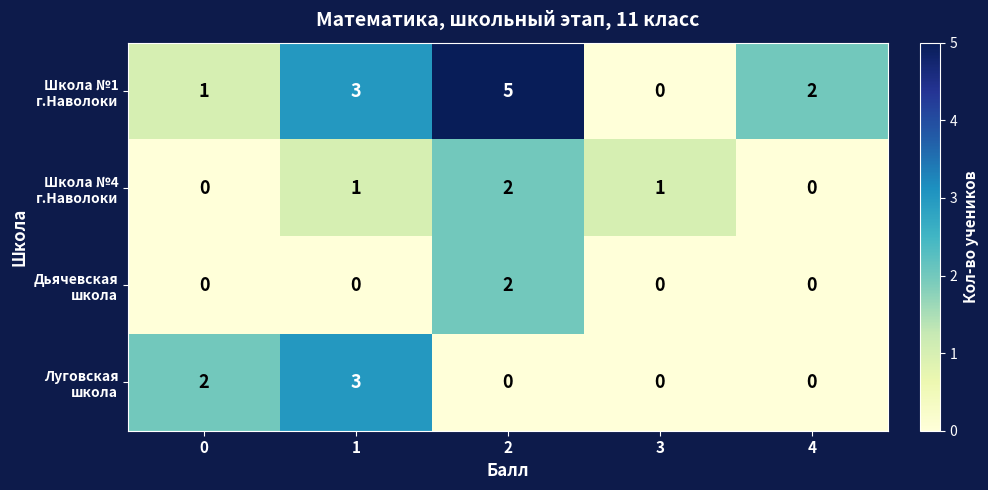

What is the maximum value shown in the chart?

5